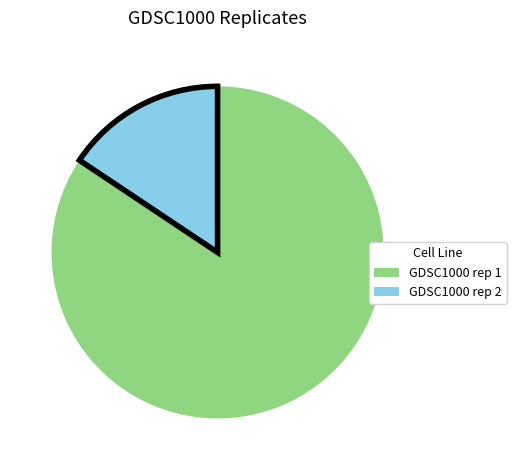

Combined, do GDSC1000 rep 1 and GDSC1000 rep 2 account for over 50%?

Yes